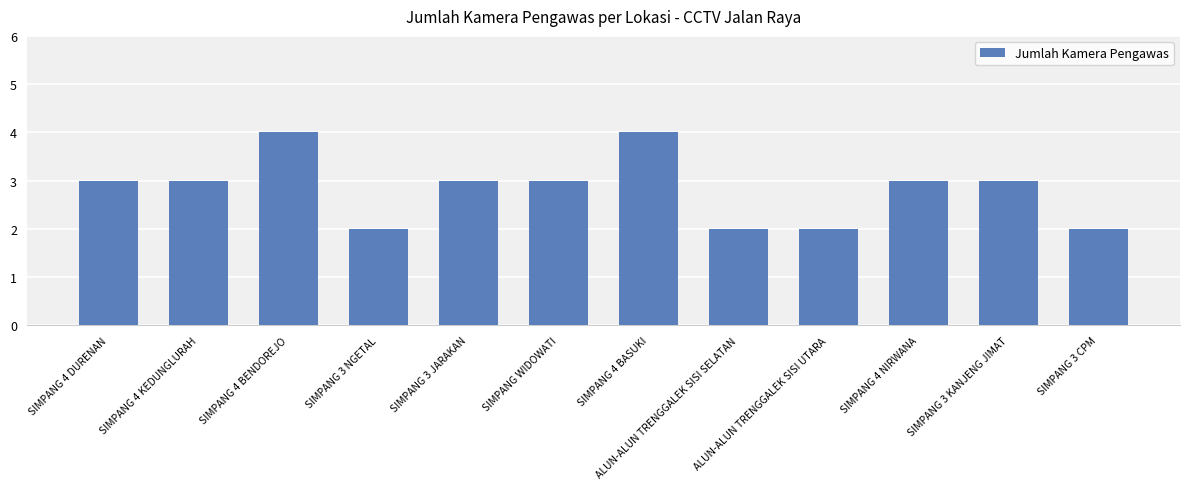

What is the label of the 7th bar from the left?

SIMPANG 4 BASUKI